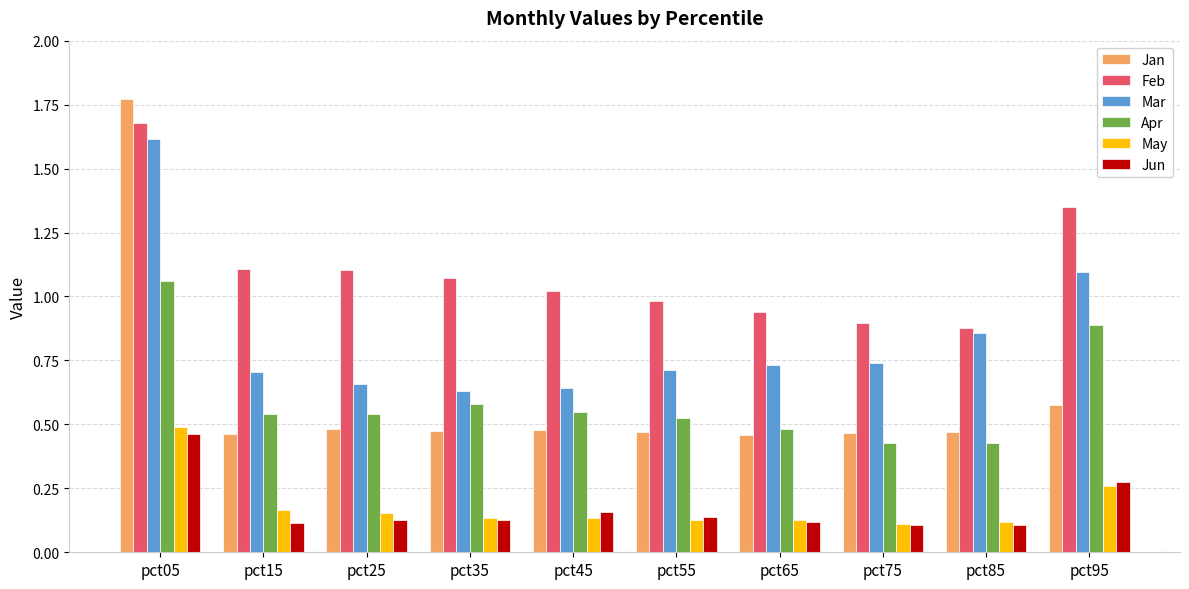

Rank the series by their maximum value, from highest to lowest.

Jan, Feb, Mar, Apr, May, Jun